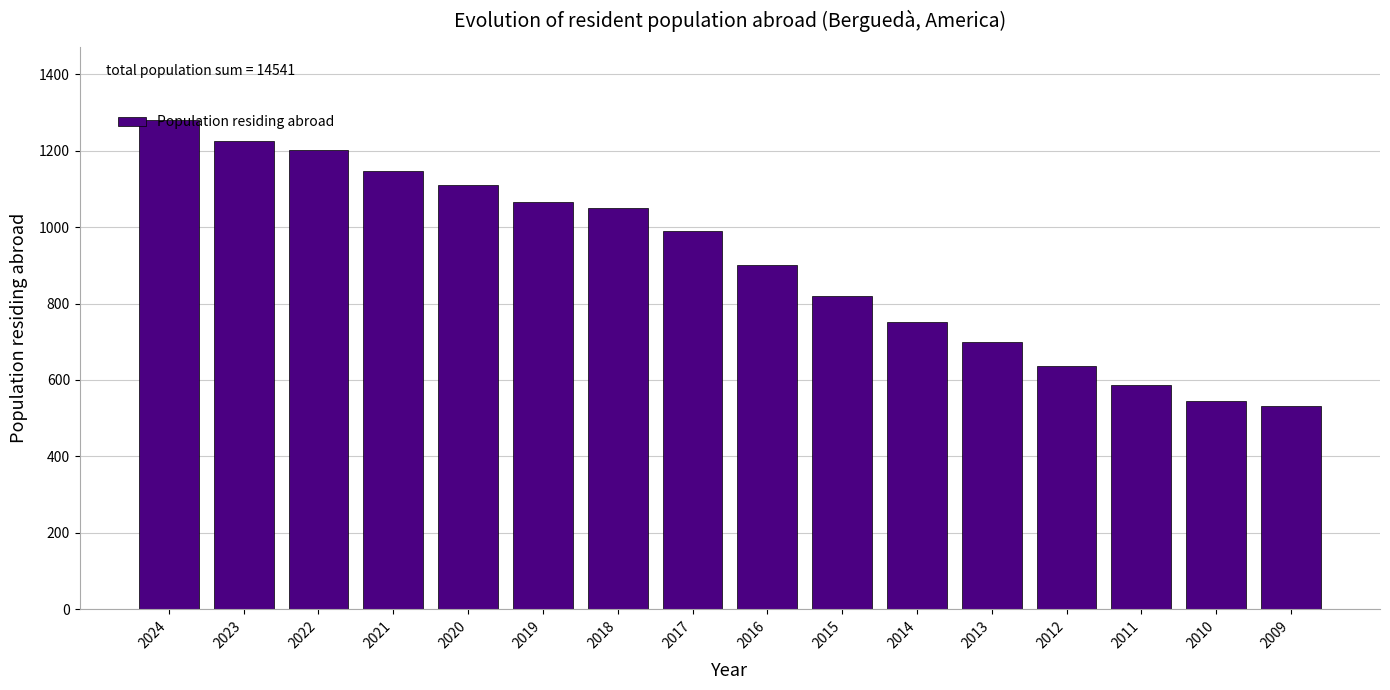

What is the change in value from 2023 to 2013?

-526